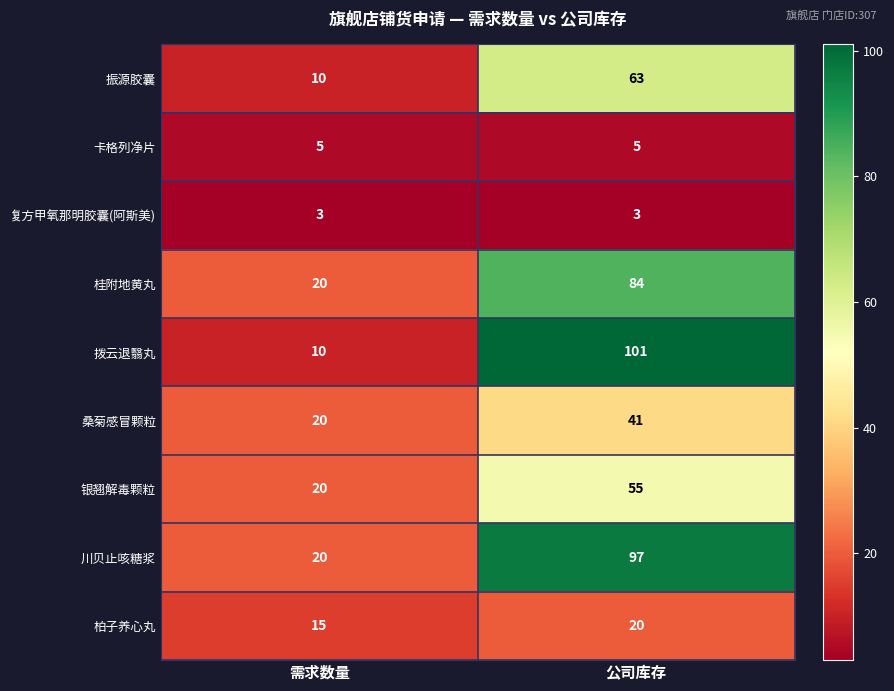

Reading left to right, transcribe all the data shown in this chart.

振源胶囊: 10	63
卡格列净片: 5	5
复方甲氧那明胶囊(阿斯美): 3	3
桂附地黄丸: 20	84
拨云退翳丸: 10	101
桑菊感冒颗粒: 20	41
银翘解毒颗粒: 20	55
川贝止咳糖浆: 20	97
柏子养心丸: 15	20